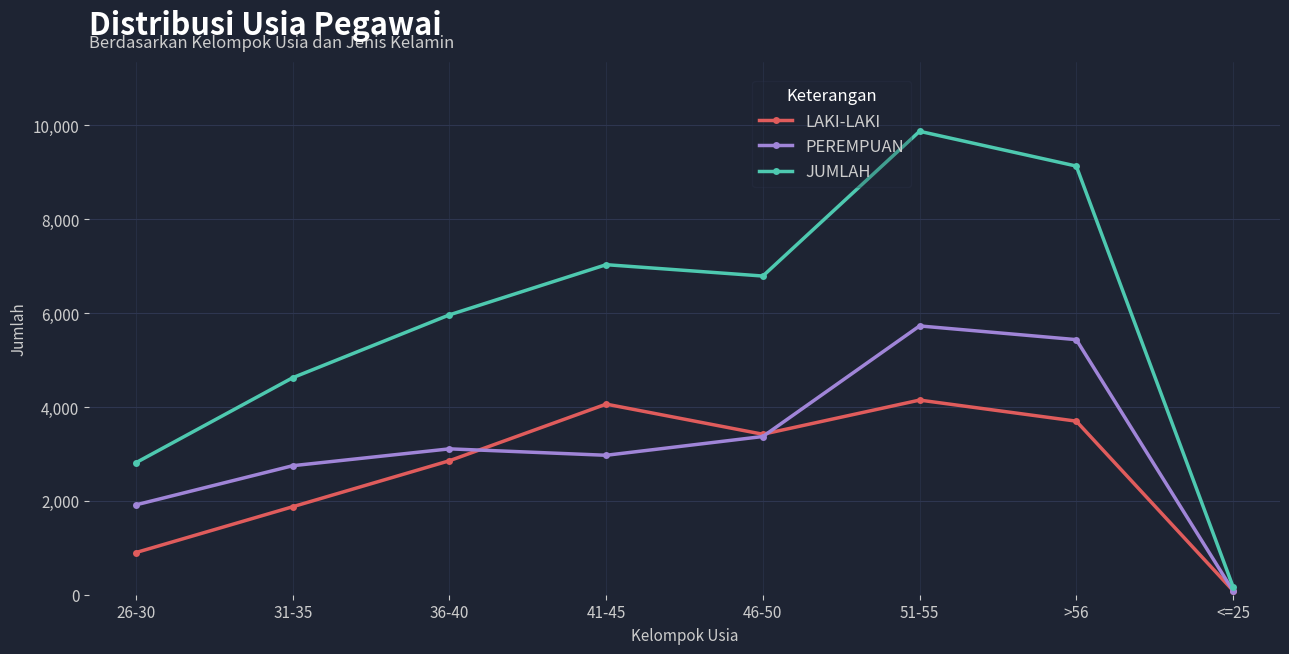

At which category does LAKI-LAKI reach its first local valley?

46-50